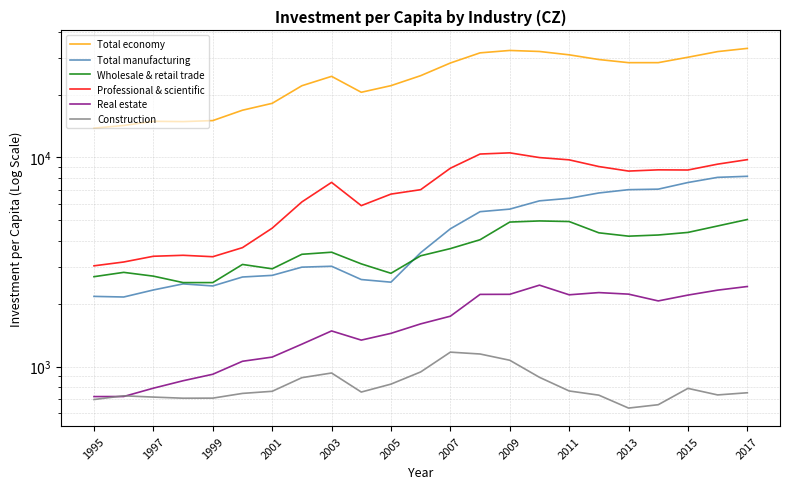

Does the chart display data point markers on the line(s)?

No